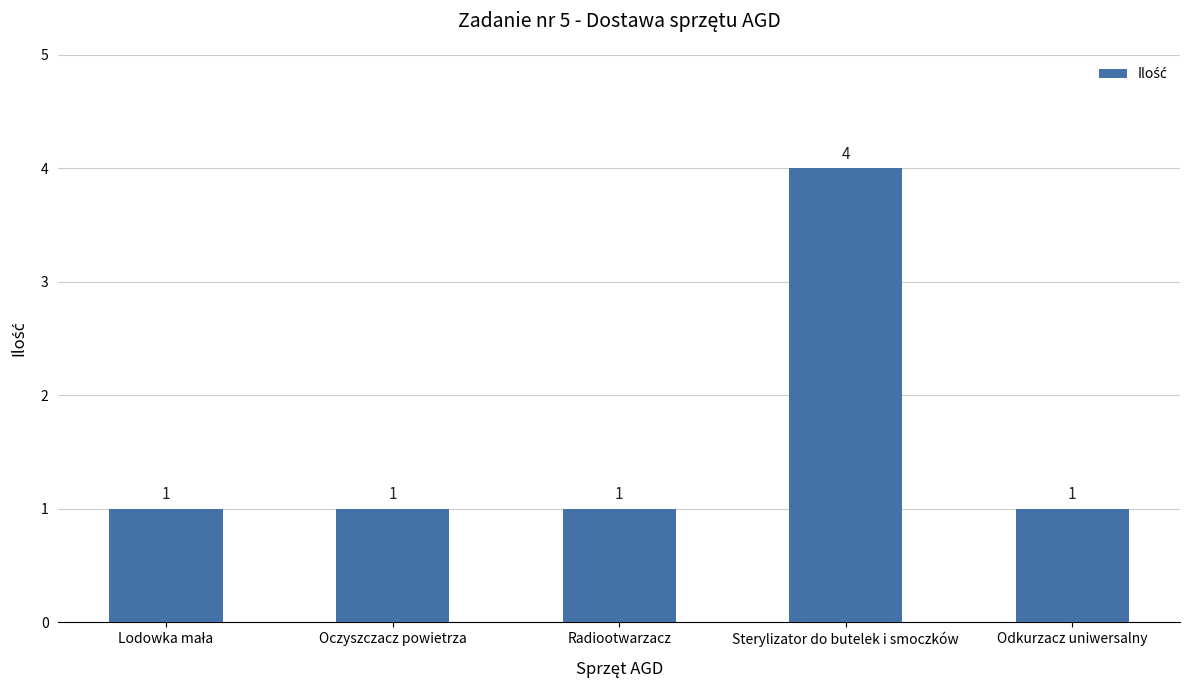

Is it true that the value at Oczyszczacz powietrza is 0?

False